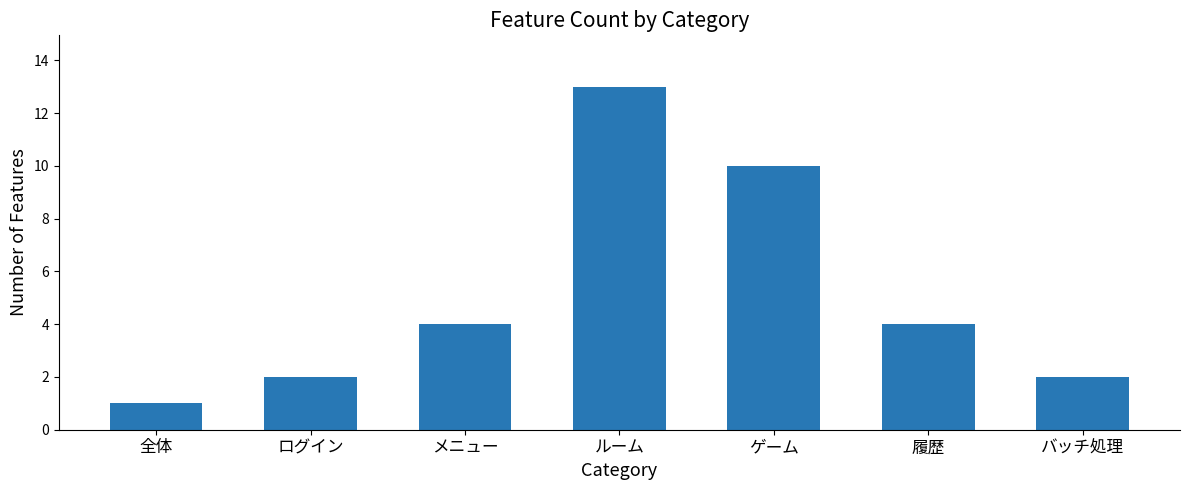

Reading right to left, extract all data points from this chart.

2	4	10	13	4	2	1